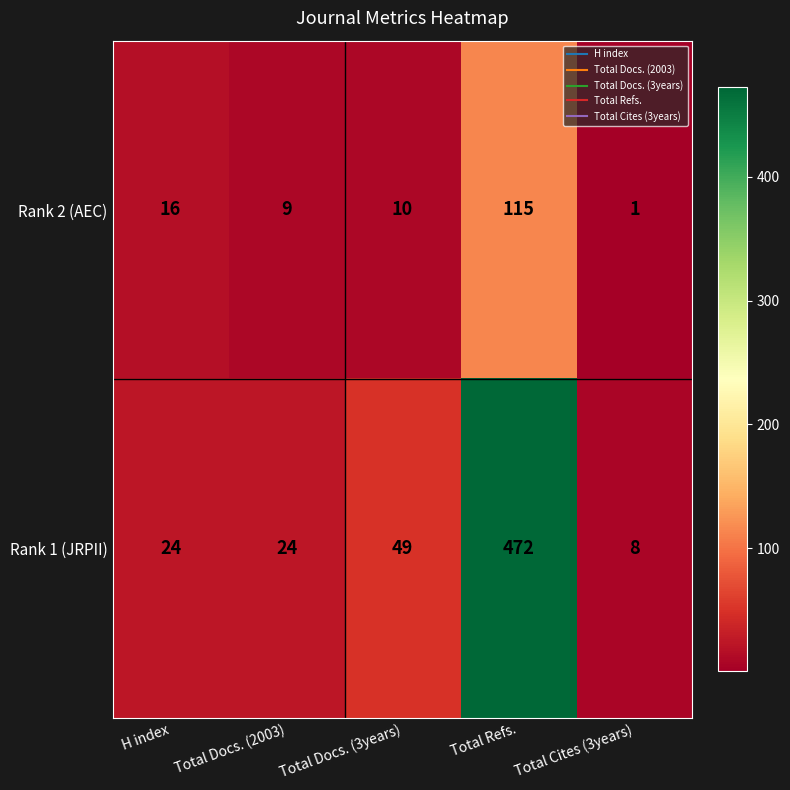

What is the difference between the highest and lowest values at H index?

8